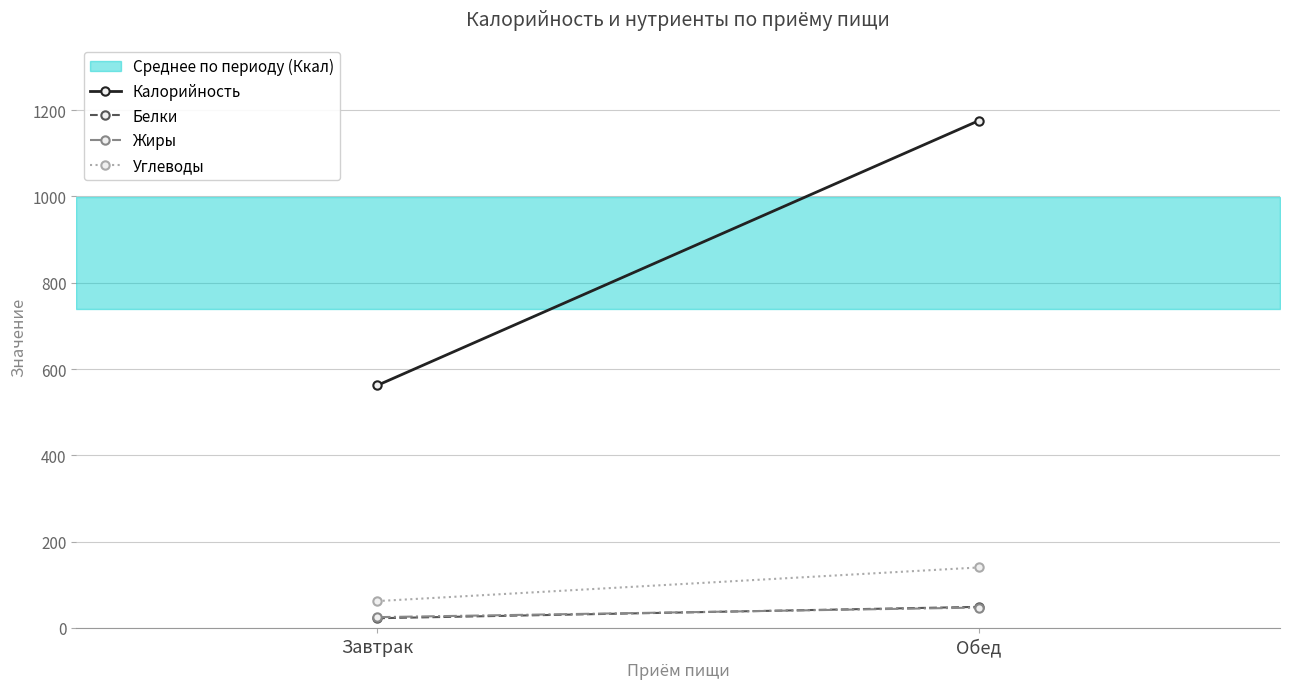

At which category is the sum across all series the highest?

Обед